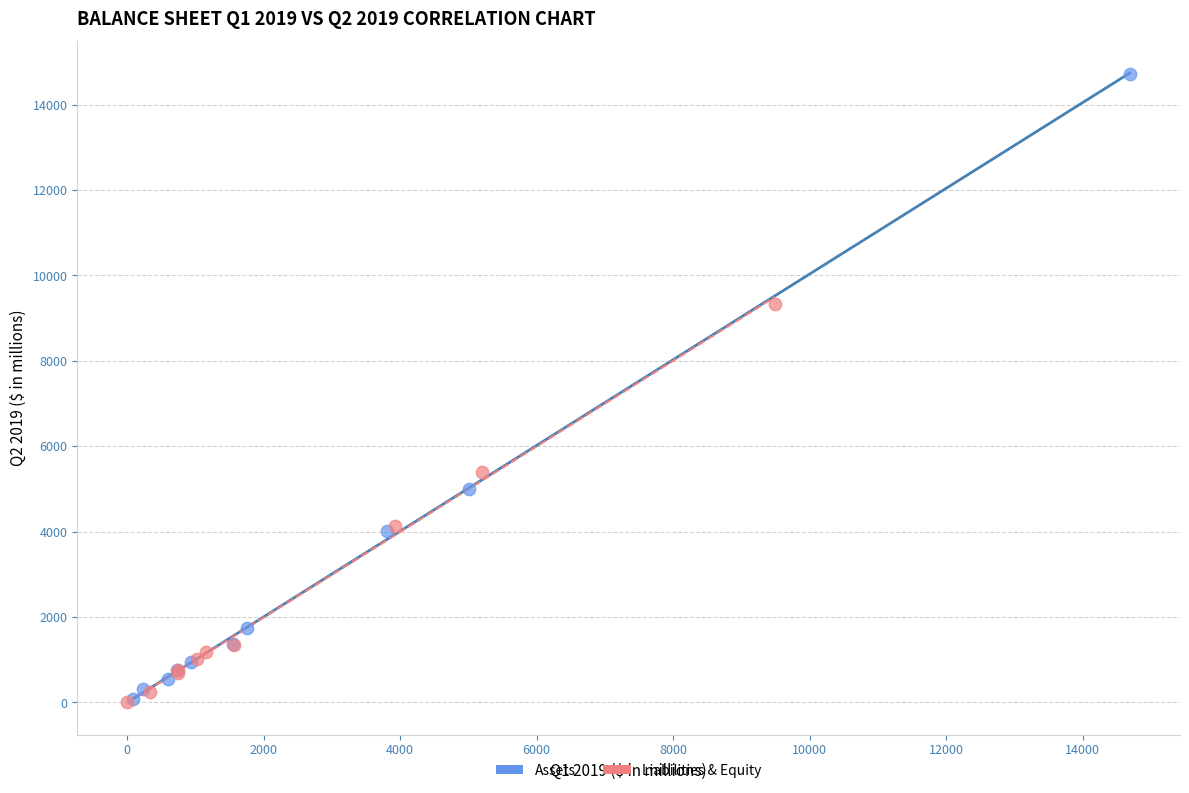

What are all the series names shown in the legend?

Assets, Liabilities & Equity